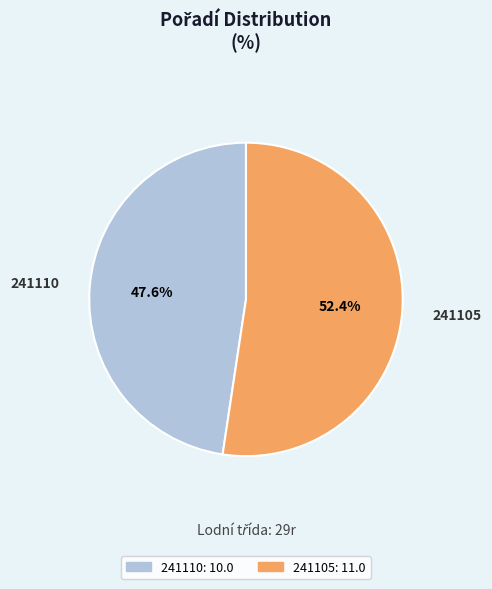

What is the smallest slice in the pie chart?

241110